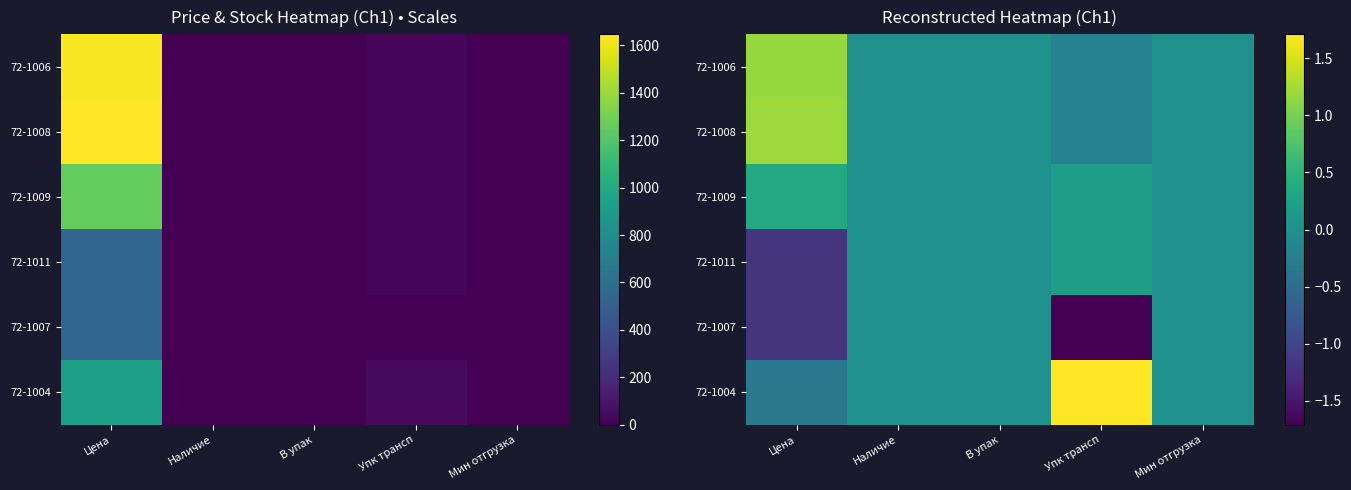

At which category does the chart reach its minimum across all series?

Упк трансп